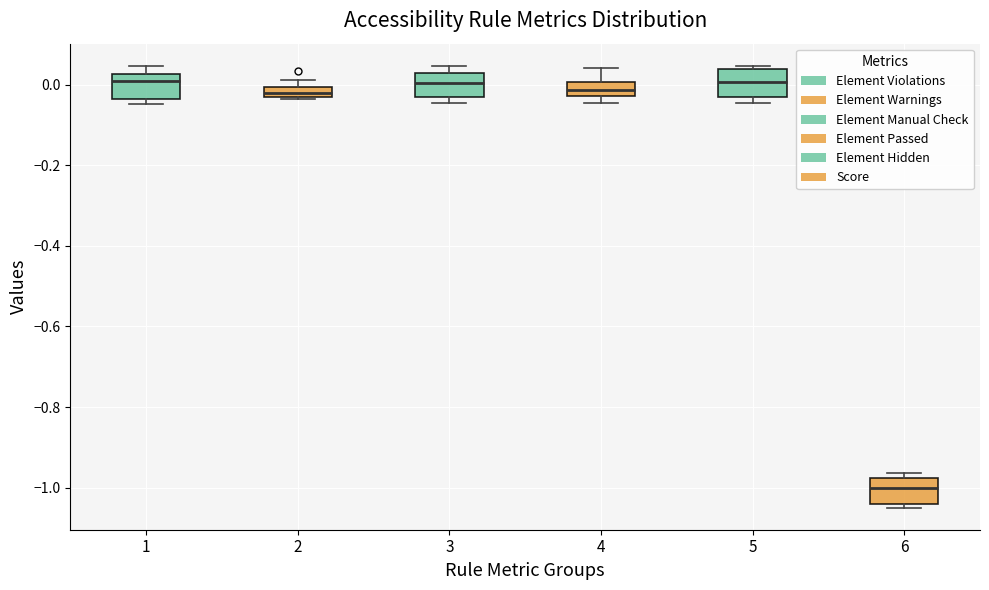

Where does the median line of the box at x = 3 sit on the y-axis? The values are not printed on the chart, so give them approximately, as read against the axis.

0.00